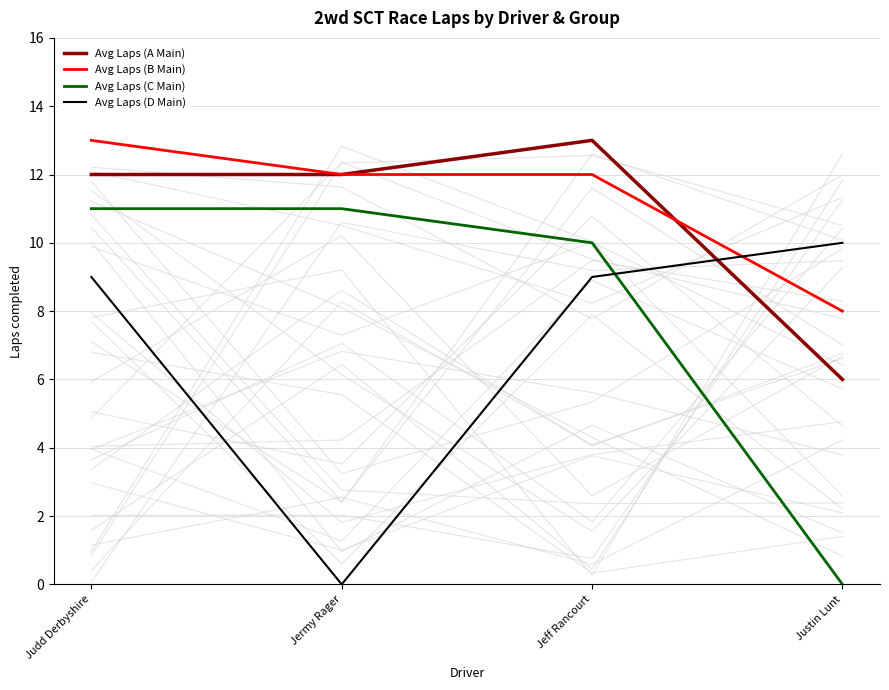

What are all the series names shown in the legend?

Avg Laps (A Main), Avg Laps (B Main), Avg Laps (C Main), Avg Laps (D Main)